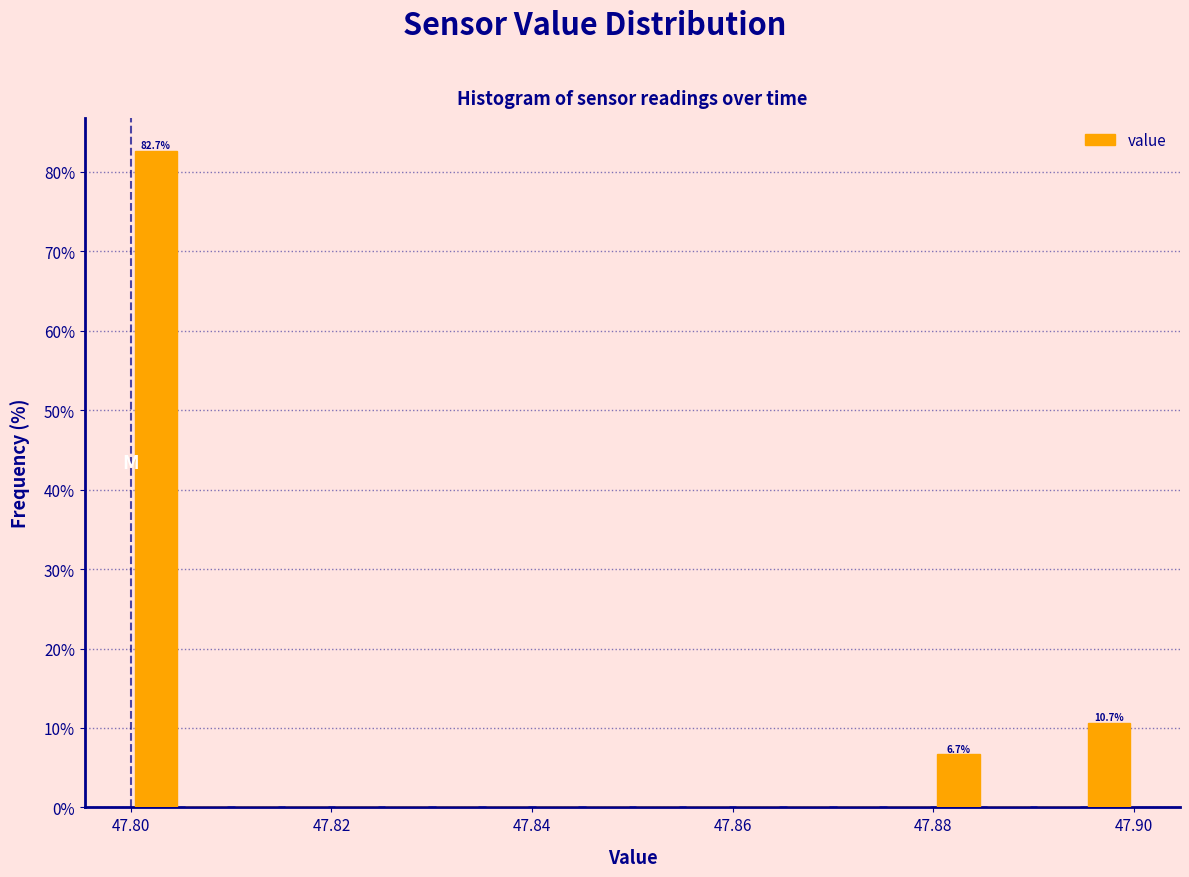

Read against the x-axis, roughly where is the centre of the tallest bar?

47.802